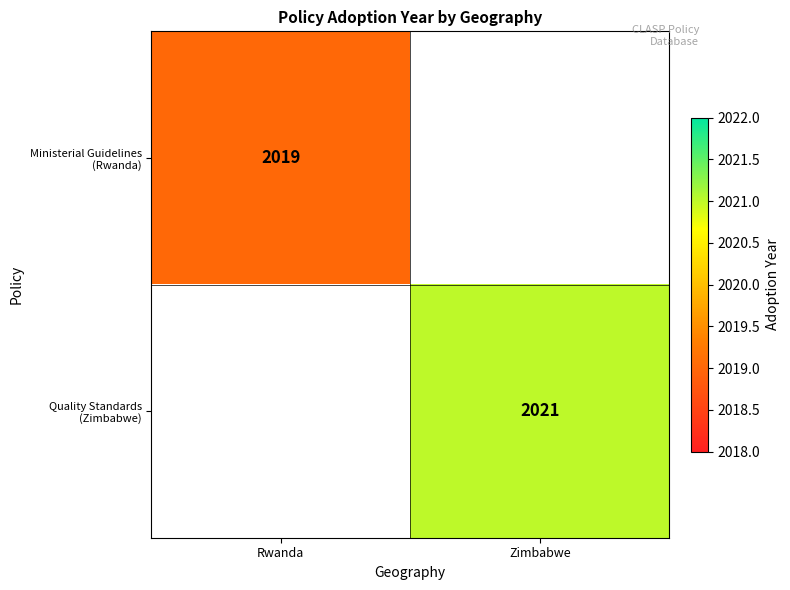

List the labels in order of Ministerial Guidelines (Rwanda) value, smallest first.

Rwanda, Zimbabwe